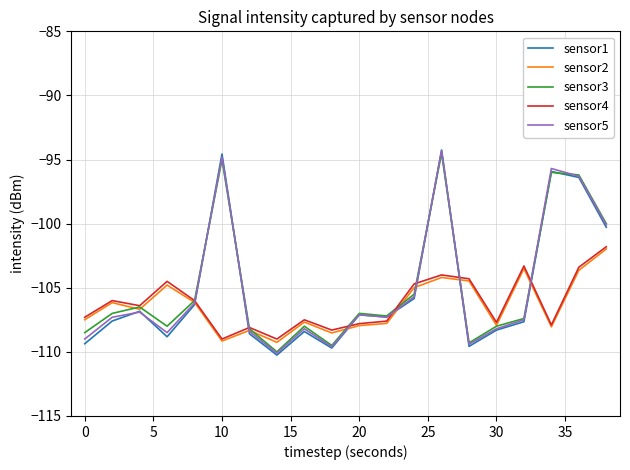

True or false: sensor4 and sensor1 intersect in this chart.

True